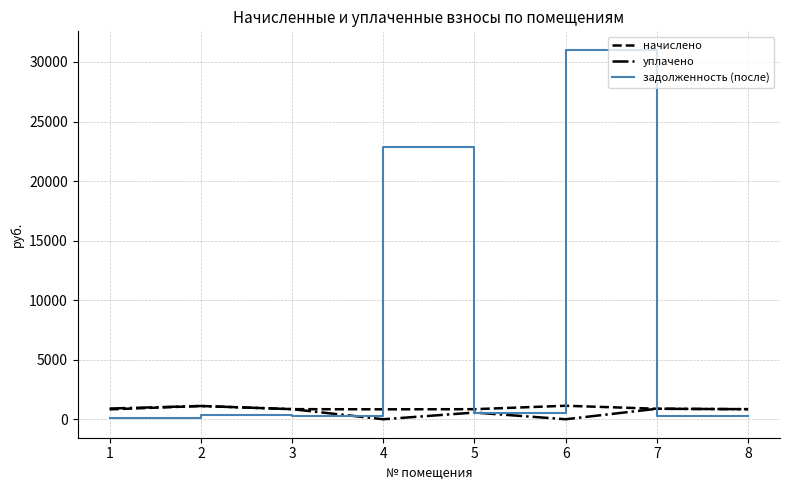

What is the highest value of the уплачено series?

1112.6